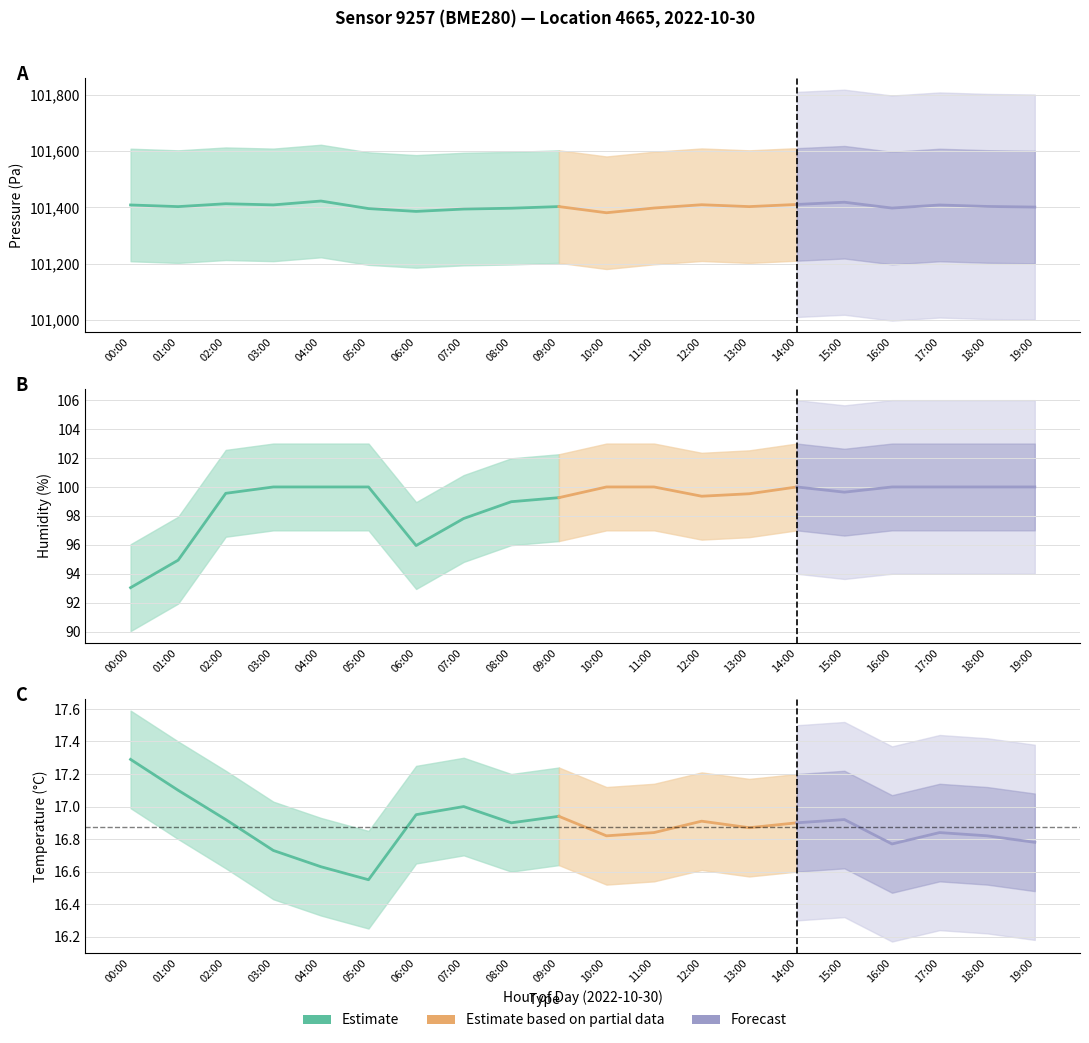

True or false: humidity and pressure cross at least once.

False